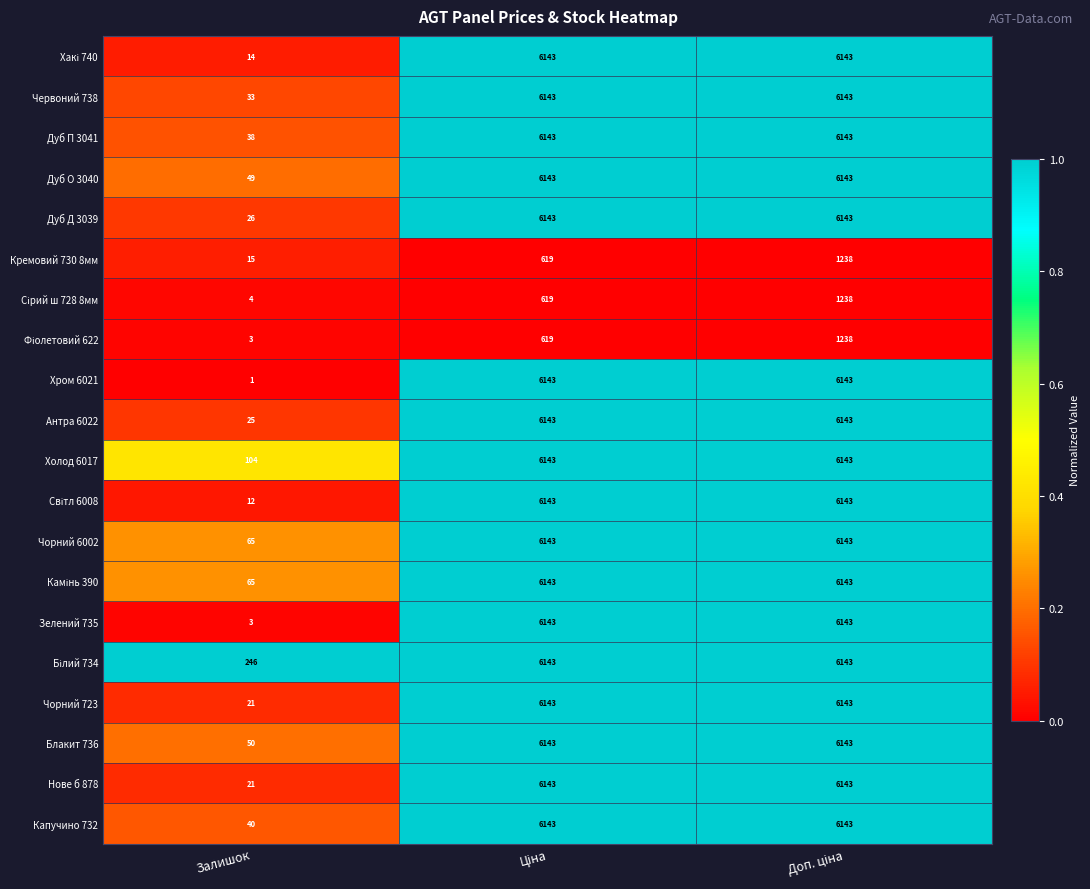

At which category does the chart reach its minimum across all series?

Залишок